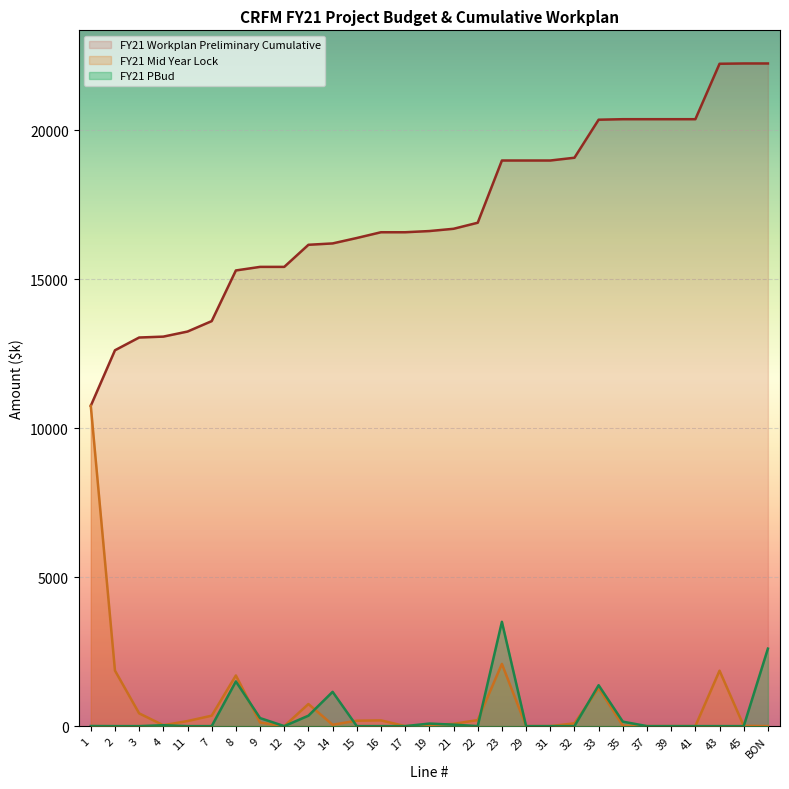

Where does the FY21 Mid Year Lock series first go above 93?

1